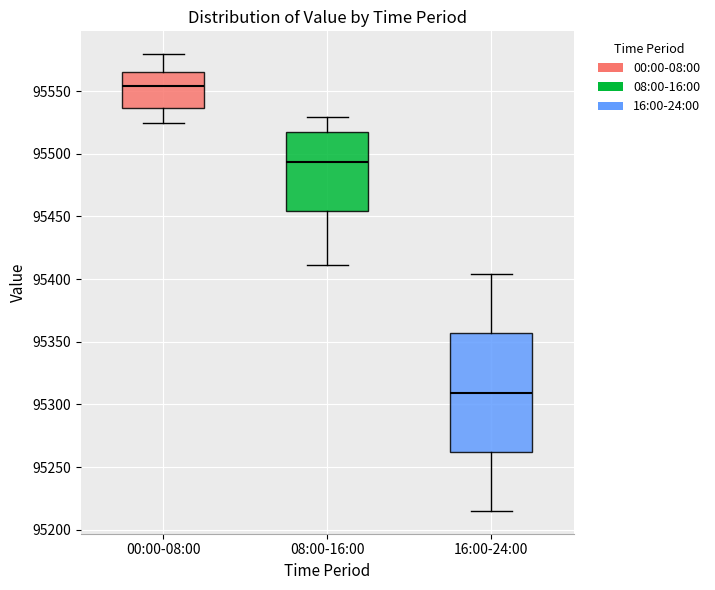

Comparing the boxes themselves (not the whiskers), which one is the tallest?

16:00-24:00